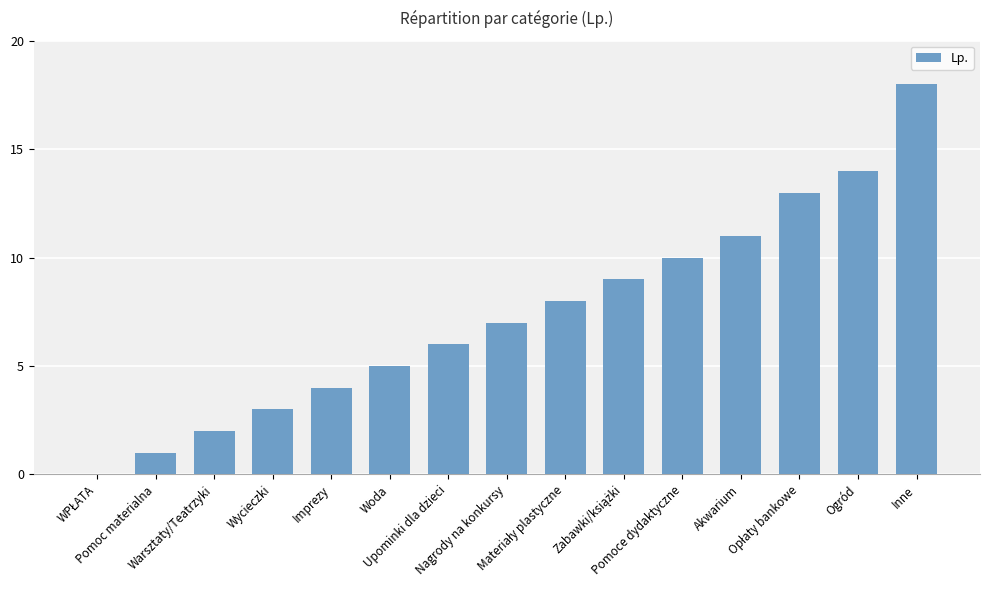

Are the bars horizontal?

No